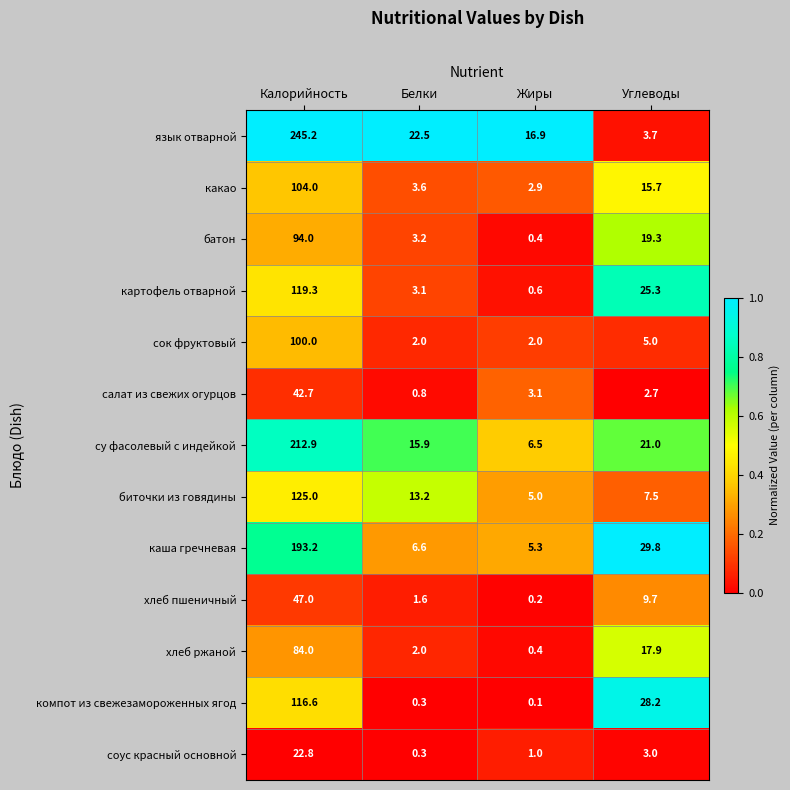

At which category is the sum across all series the highest?

Калорийность